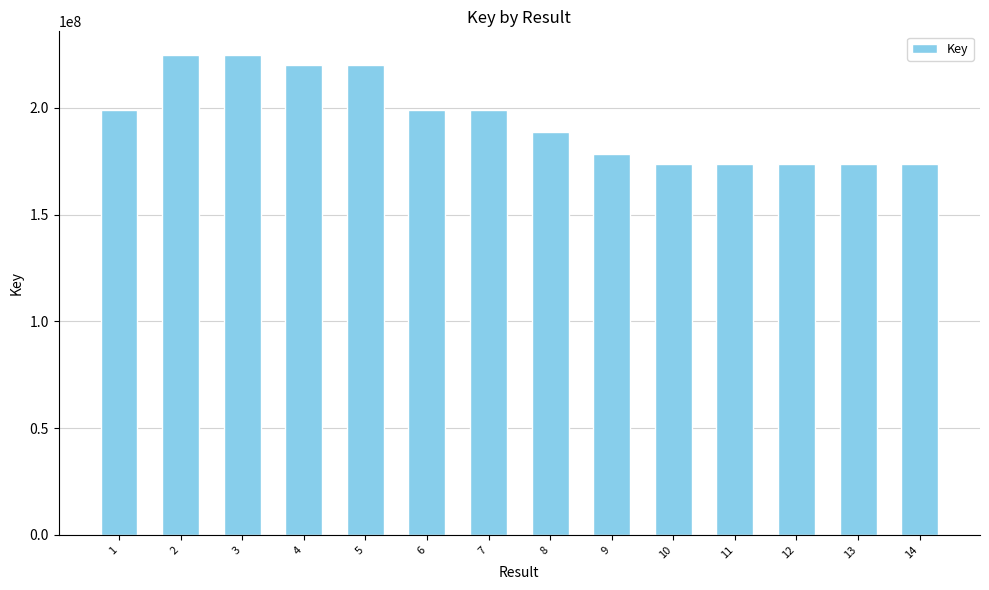

What is the change in value from 6 to 13?

-24897196